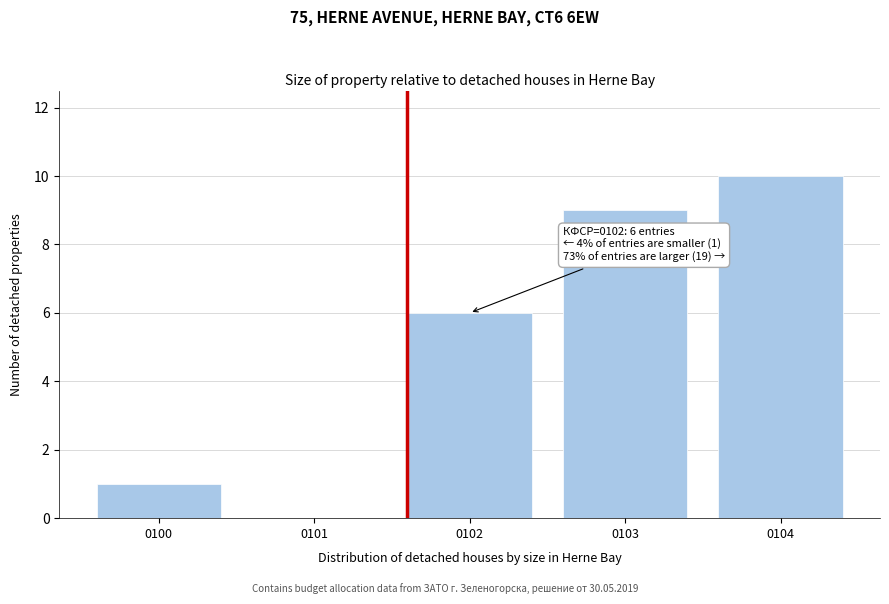

Reading right to left, extract all data points from this chart.

0104=10	0103=9	0102=6	0101=0	0100=1